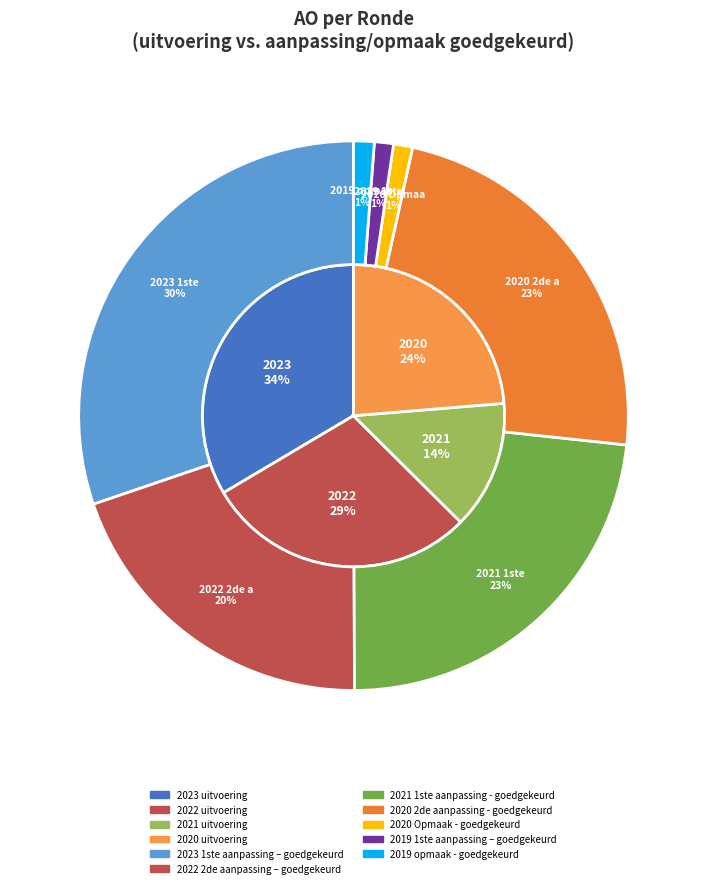

How much of the chart is everything except 2023 1ste aanpassing – goedgekeurd?

85.7%